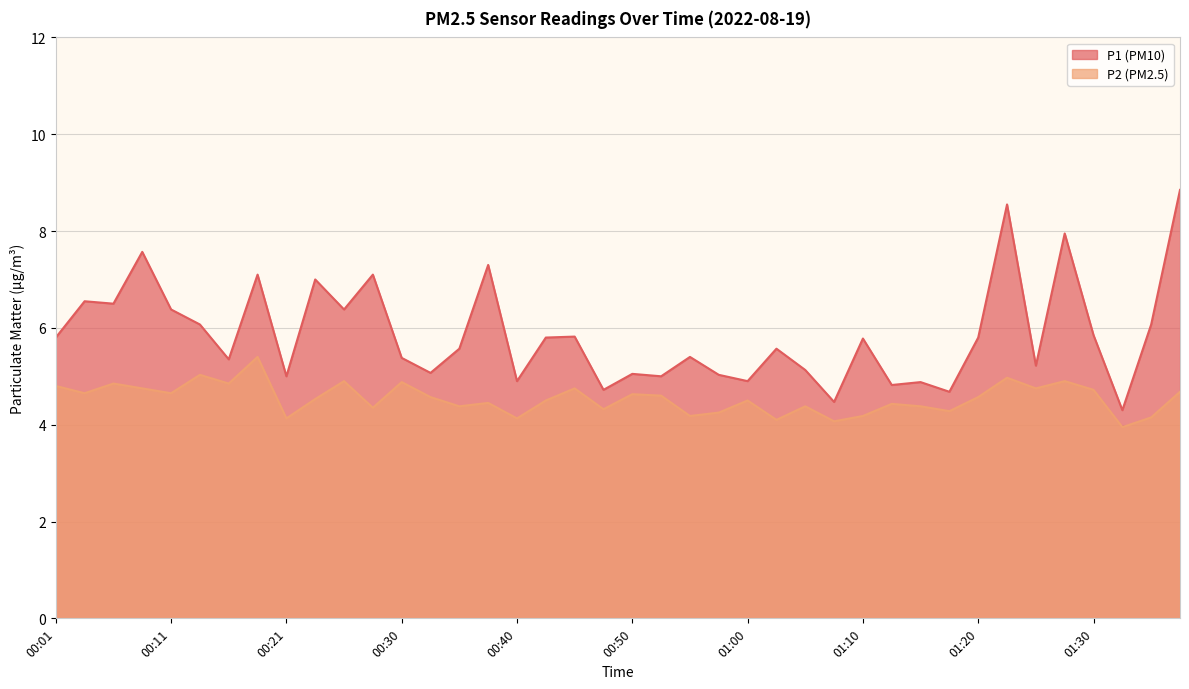

What is the minimum value shown in the chart?

4.0